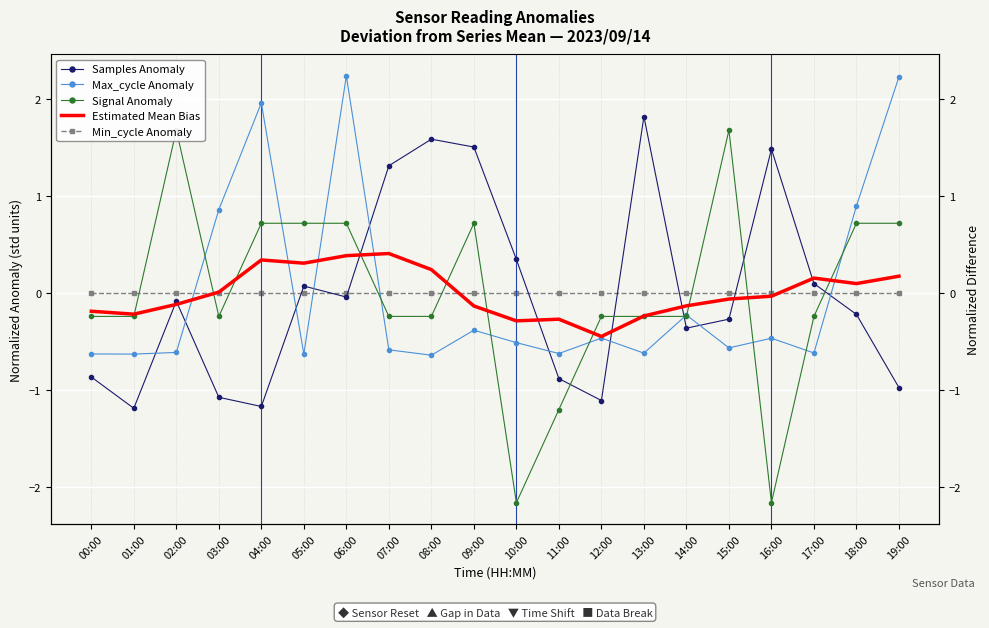

How many data points in Signal Anomaly are less than 0?

12